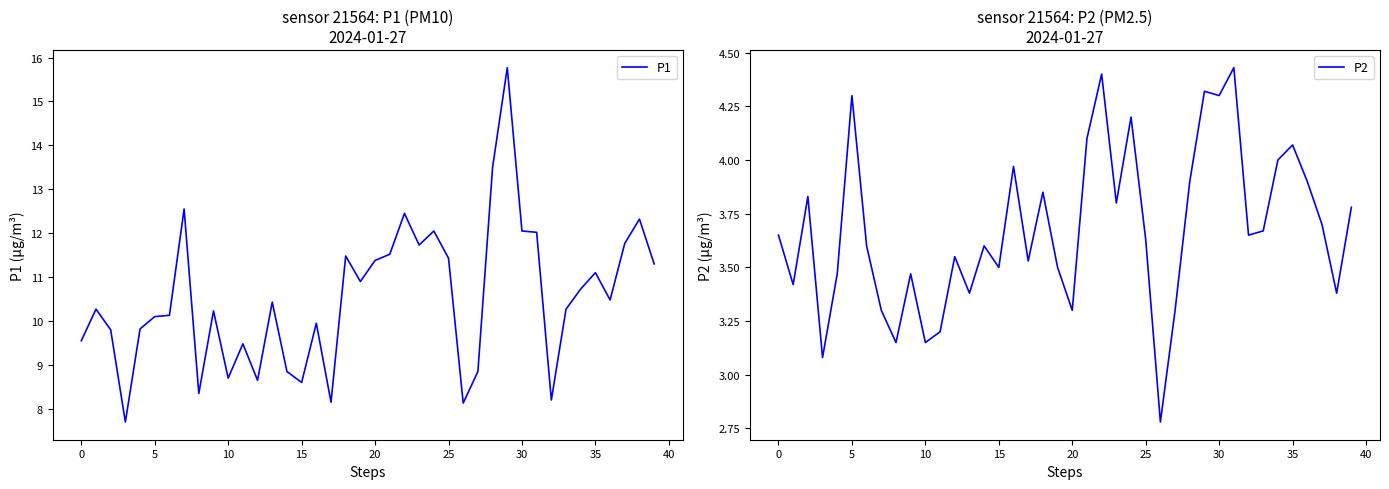

Which series has the largest range (max minus min)?

P1